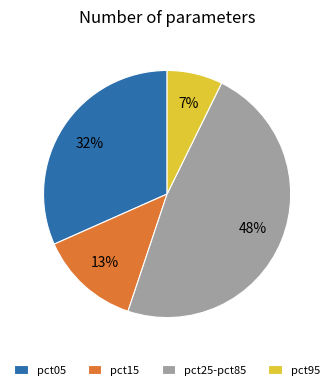

To the nearest percent, what is the difference between the largest and smallest slice percentages?

41%